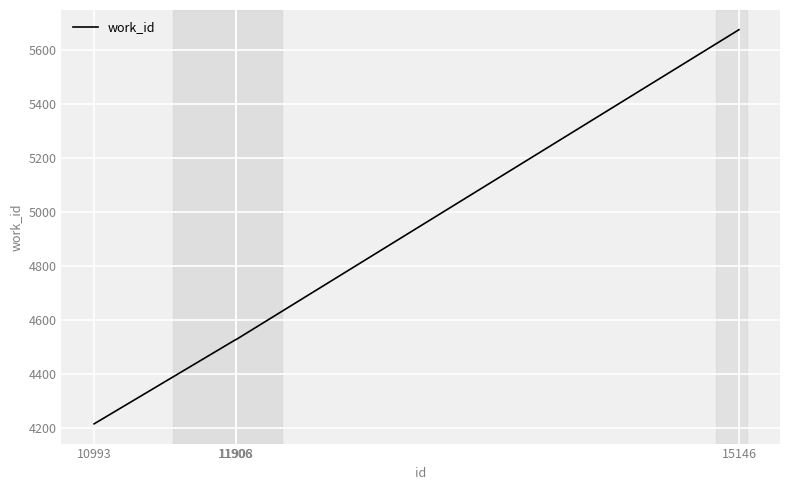

Count the values in the range 4529 to 5675.

3